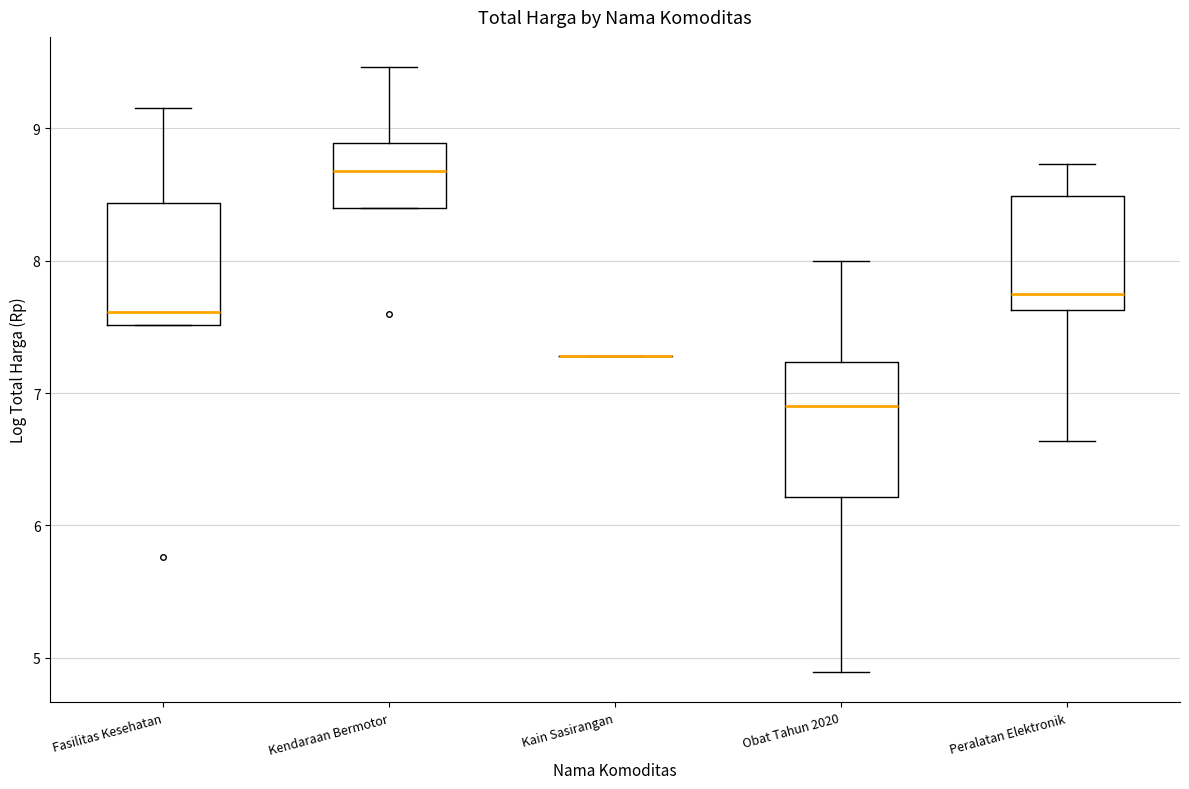

Reading left to right, read every box against the y-axis: the position of its median line, the range the box covers, and the ends of its whiskers. The values are not printed on the chart, so give them approximately, as read against the axis.

Fasilitas Kesehatan: median 7.6, box 7.5 to 8.4, whiskers 7.5 to 9.2
Kendaraan Bermotor: median 8.7, box 8.4 to 8.9, whiskers 8.4 to 9.5
Kain Sasirangan: box collapsed to a line at 7.3, whiskers 7.3 to 7.3
Obat Tahun 2020: median 6.9, box 6.2 to 7.2, whiskers 4.9 to 8.0
Peralatan Elektronik: median 7.7, box 7.6 to 8.5, whiskers 6.6 to 8.7